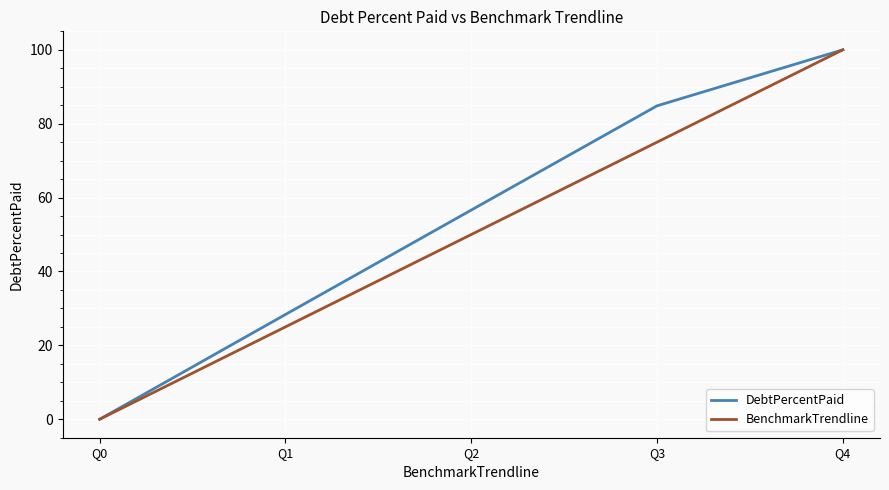

Which label corresponds to the smallest value in the chart?

Q0